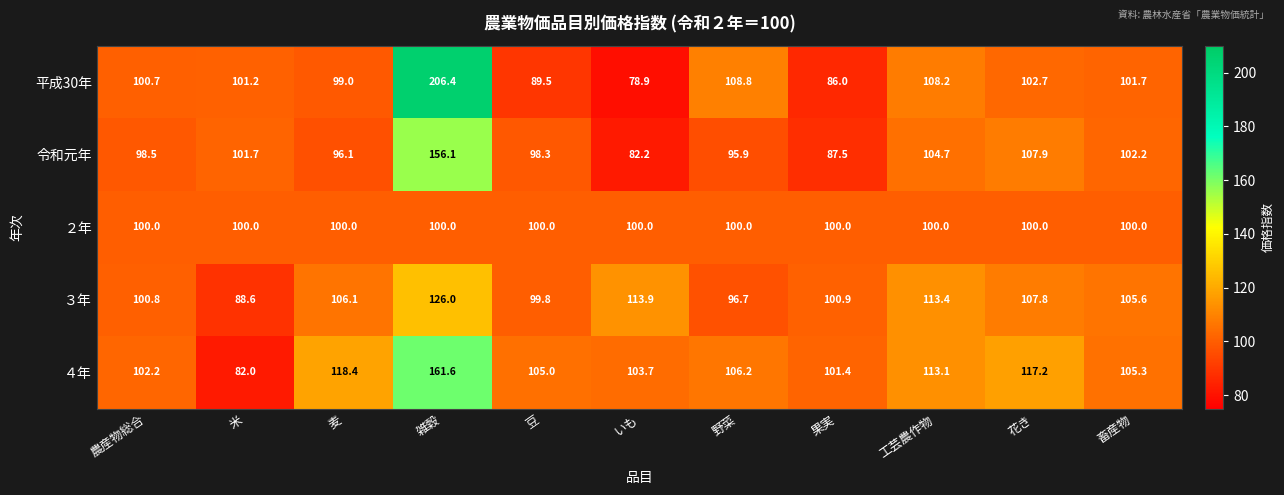

The ３年 series shows 126.0 at 雑穀. True or false?

True